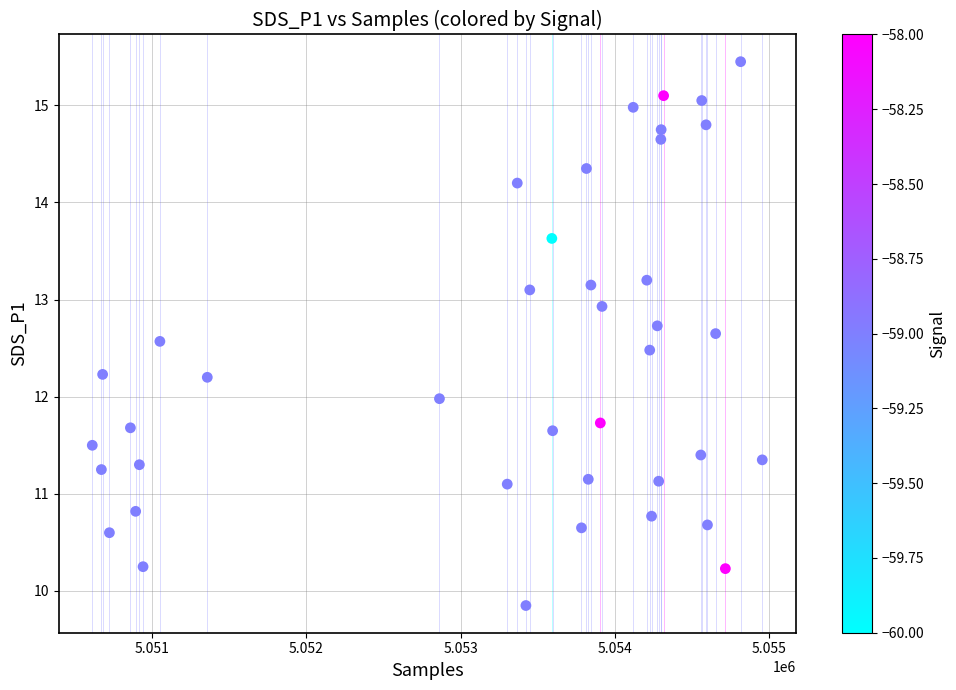

What is the range of Y values (max minus min)?

5.6